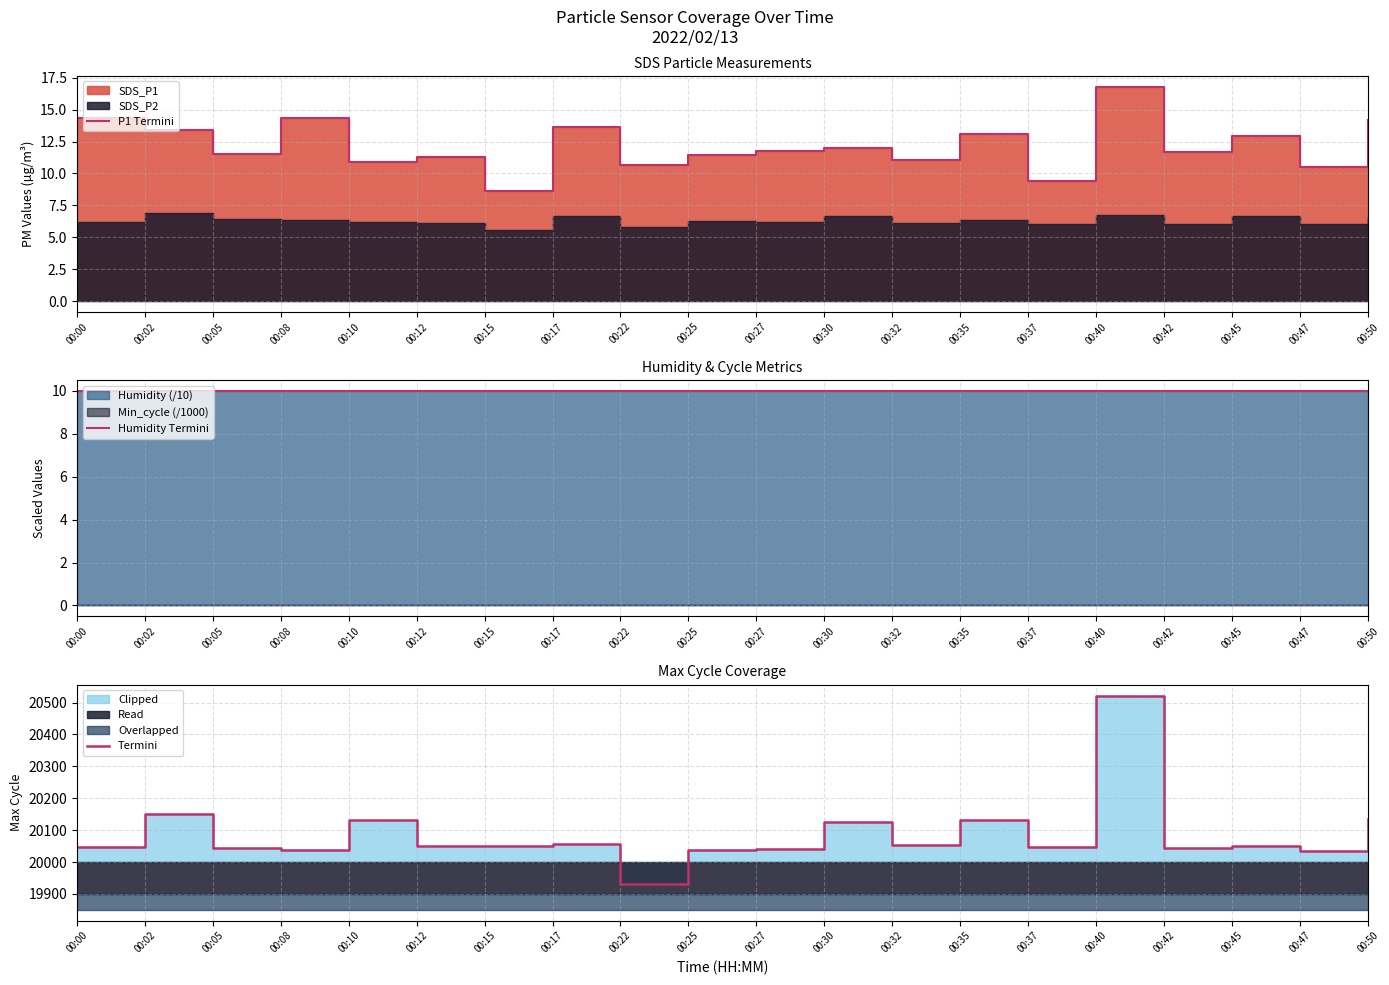

Between 00:30 and 00:10, which is larger?

00:30